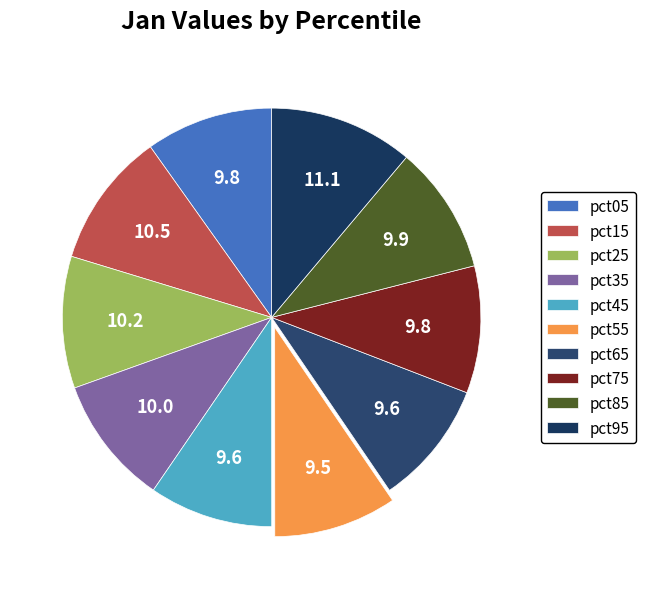

The pct95 slice represents 18% of the pie. True or false?

False